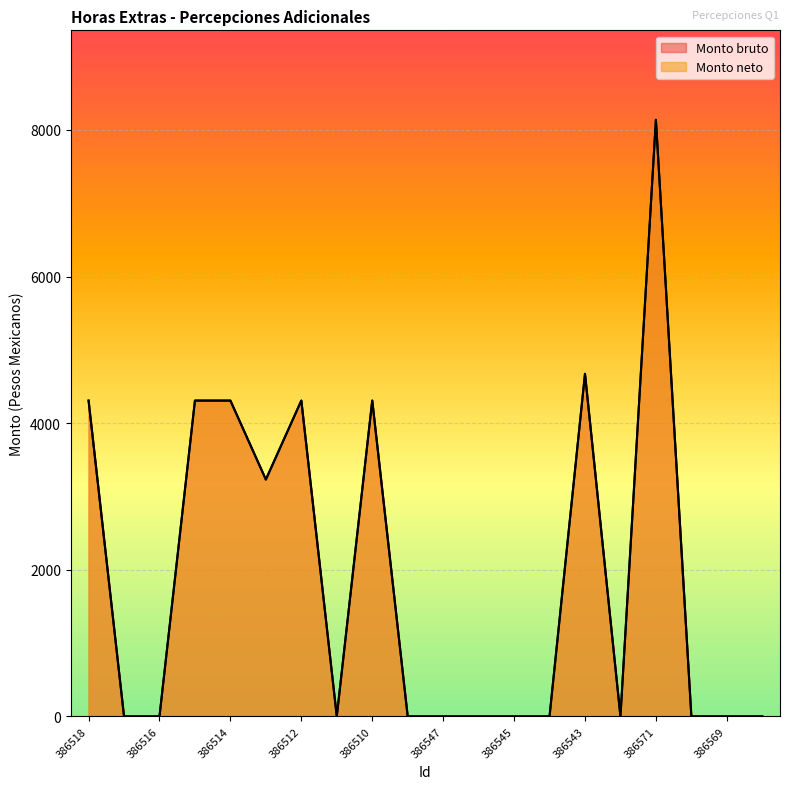

The Monto neto series shows 4137.8 at 386517. True or false?

False